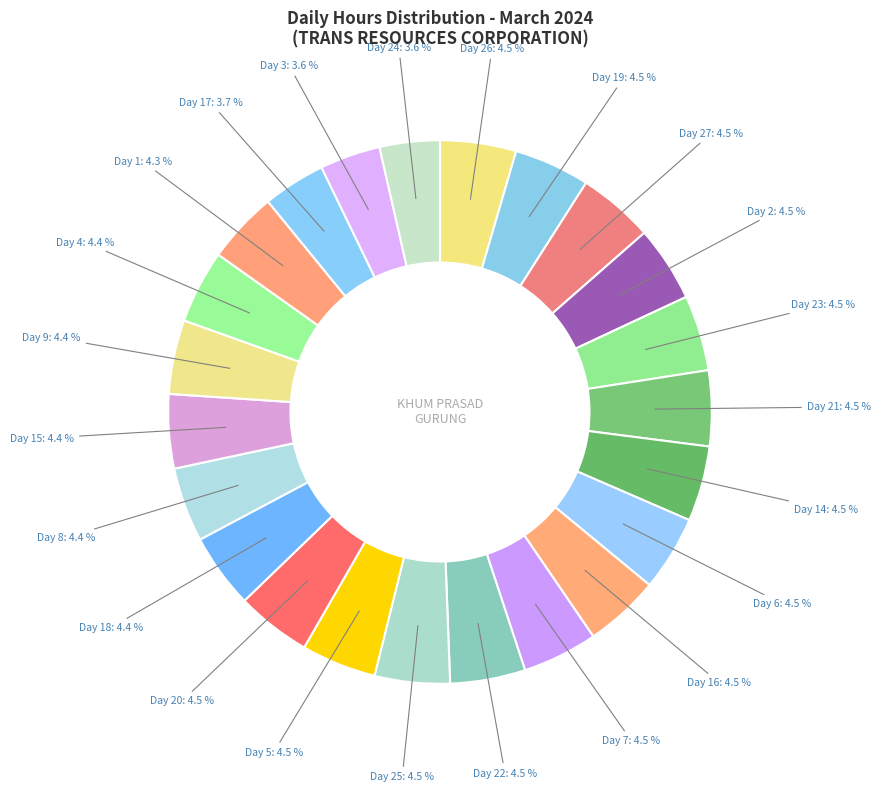

What percentage do Day 17 and Day 9 together represent?

8.1%